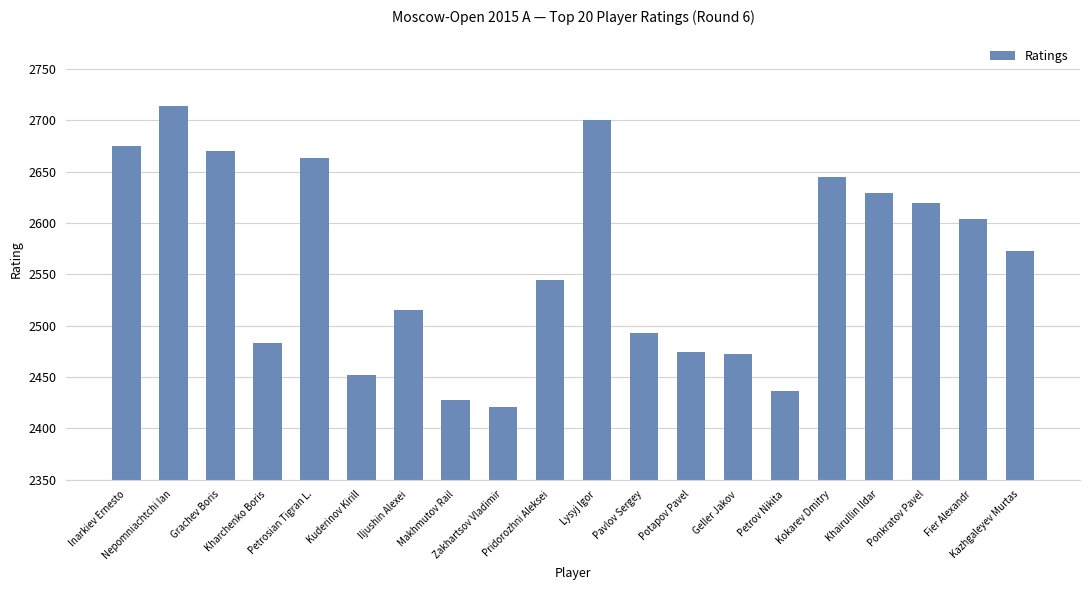

Approximately how many times larger is the value at Iljushin Alexei compared to Pridorozhni Aleksei?

1.0